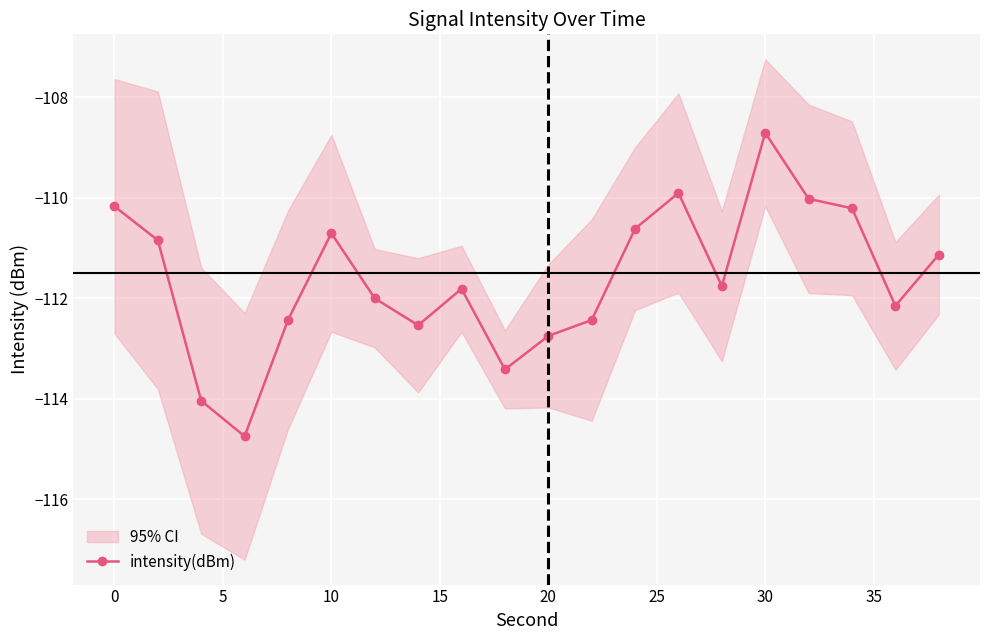

How many interior local valleys (lower than both neighbors) does the data have?

5